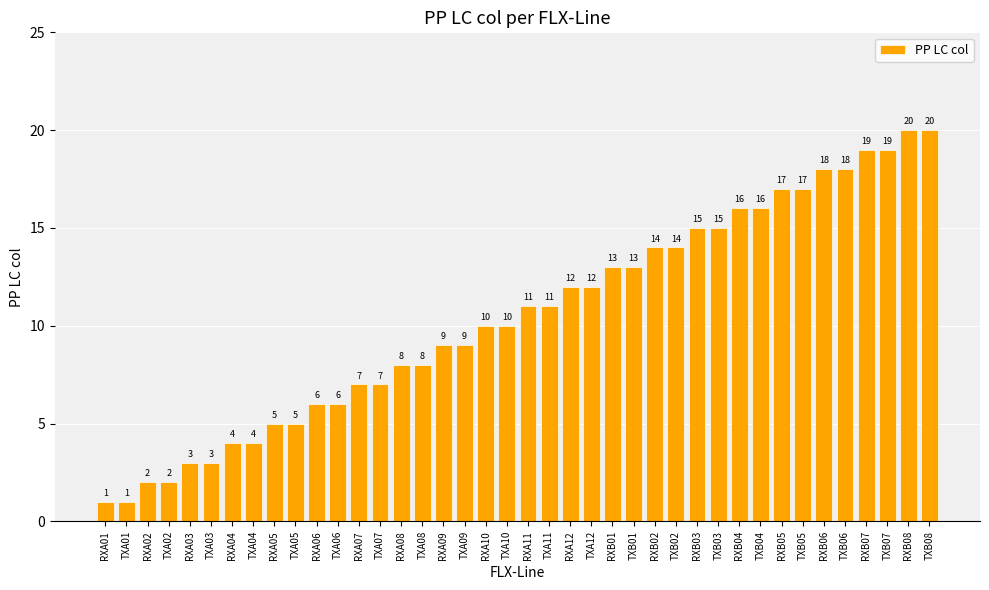

What is the difference between the maximum and second lowest values?

19